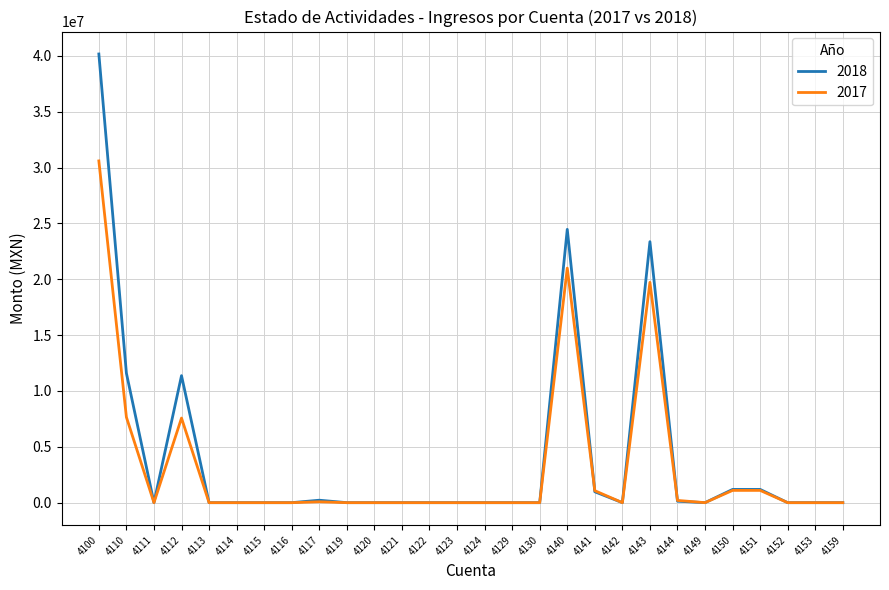

Which series has the widest spread of values?

2018